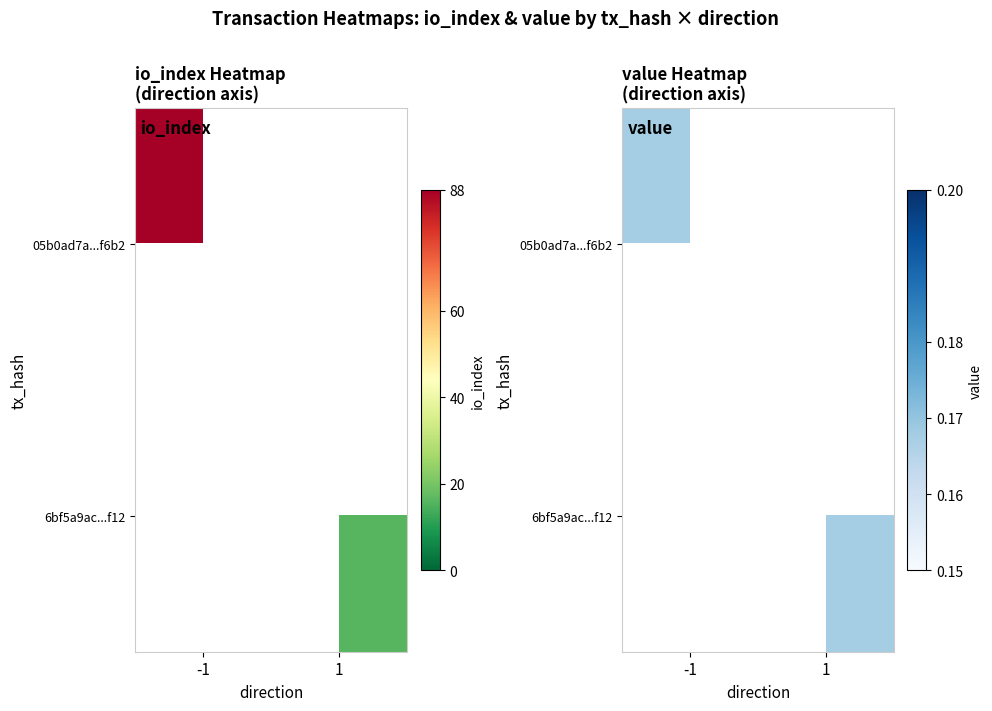

What is the sum of all 6bf5a9ac...f12 values?

0.2